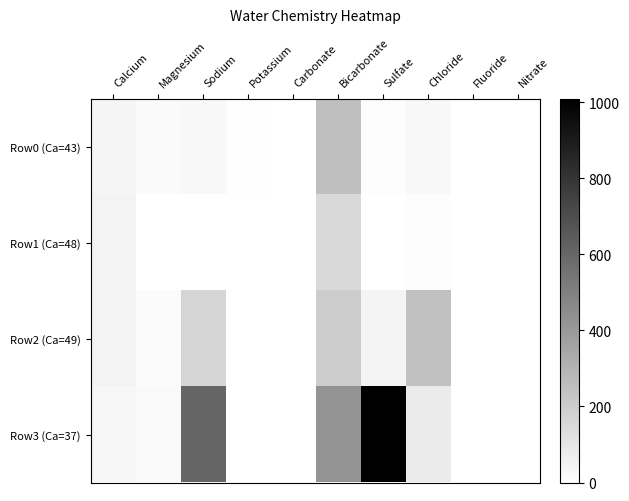

Count the number of categories in the chart.

10